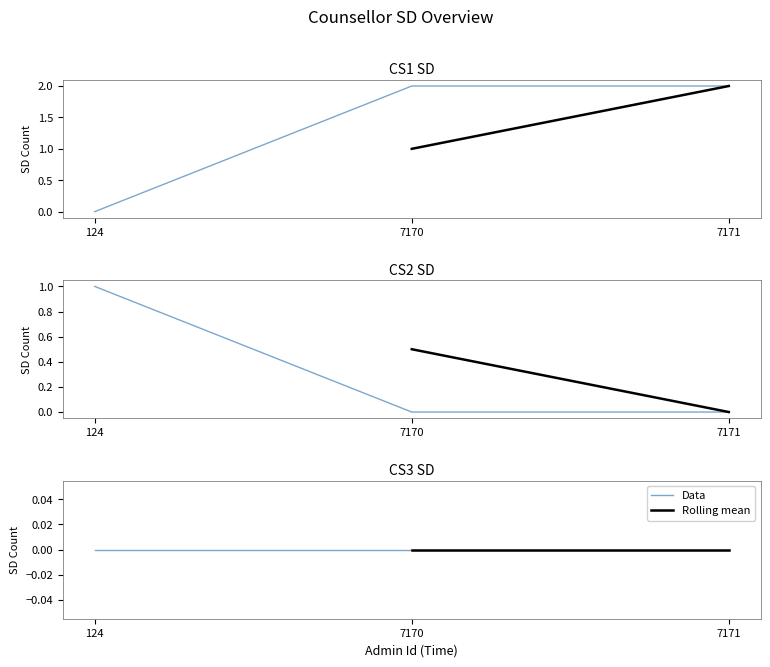

Does the chart have visible grid lines?

No